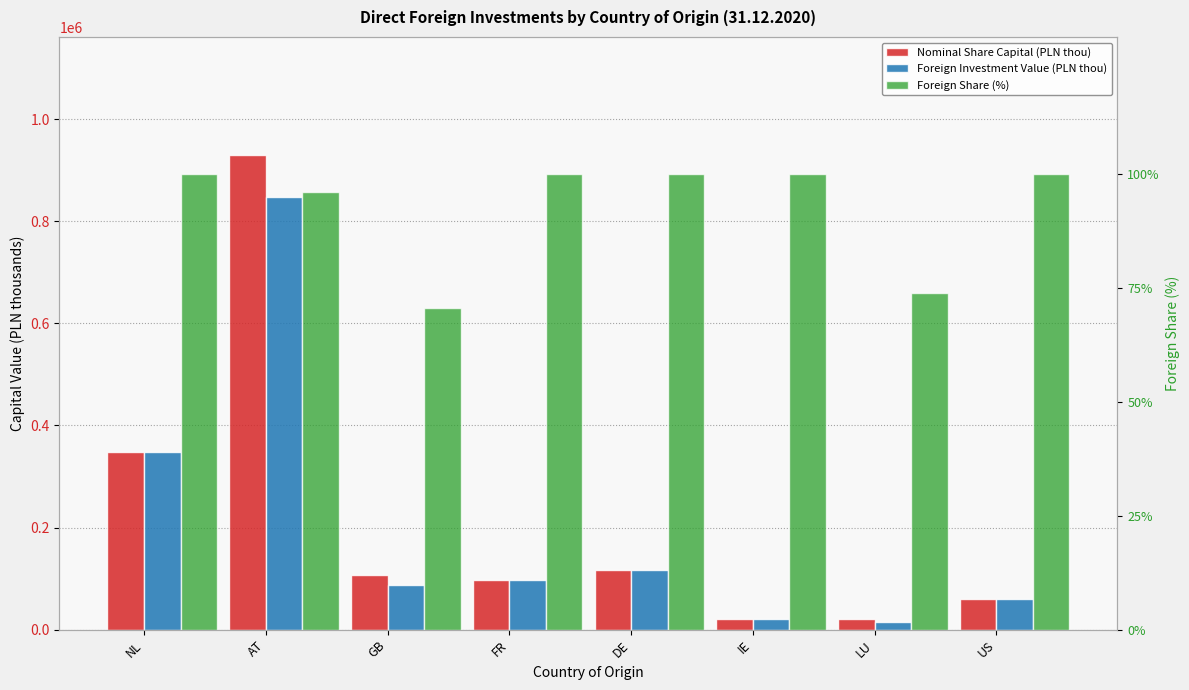

What is the greatest value displayed?

929108.4